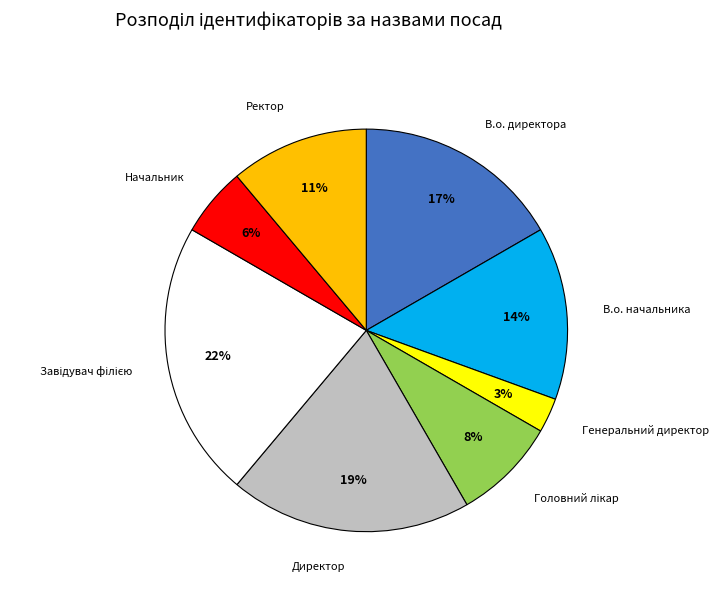

To the nearest percent, what portion does Директор represent?

19%